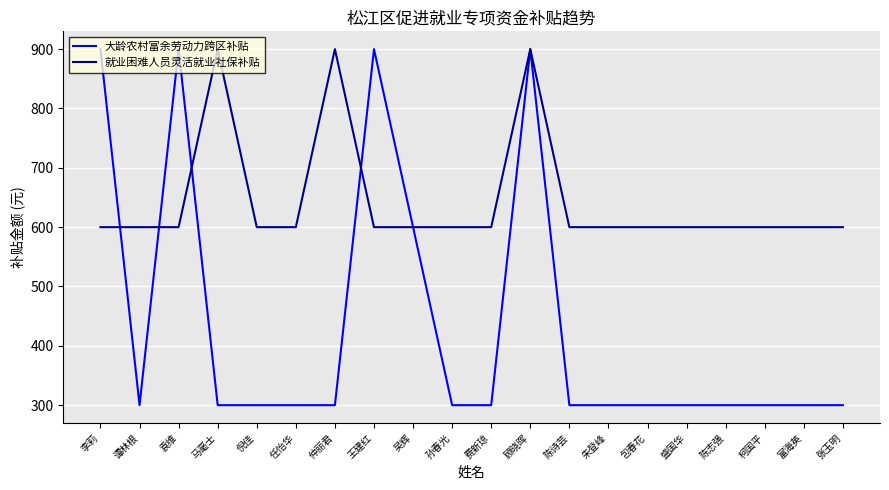

True or false: 就业困难人员灵活就业社保补贴 has a value of 600 at 富海英.

True